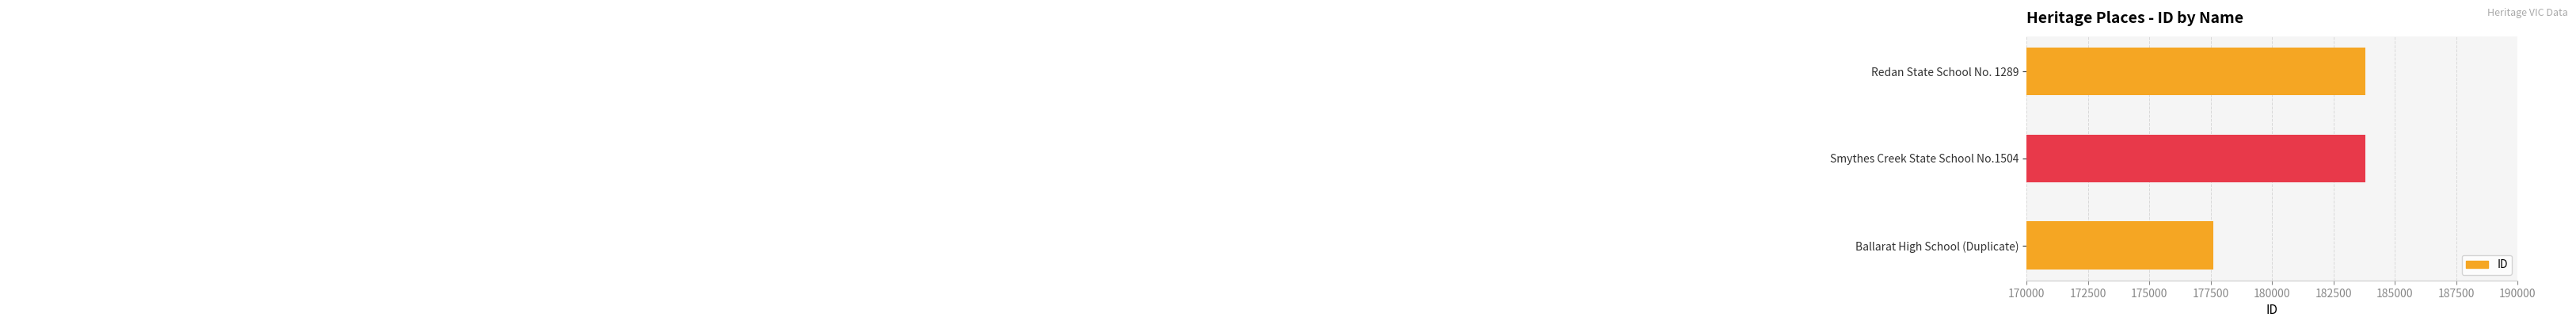

Which label corresponds to the largest value in the chart?

Redan State School No. 1289